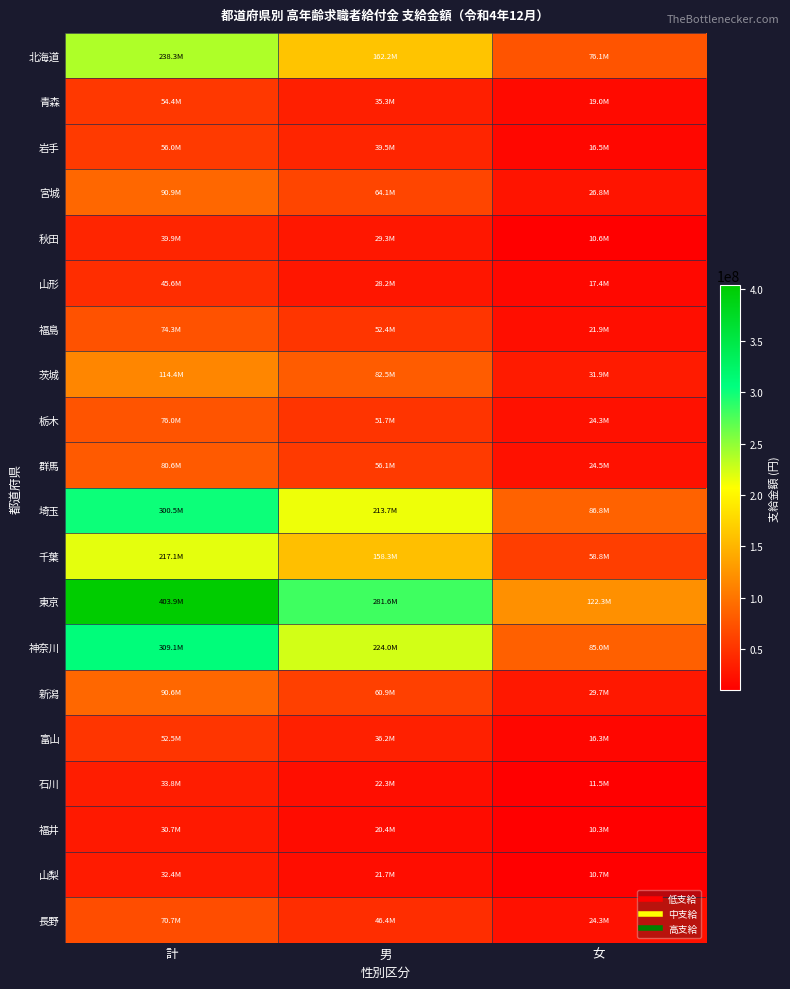

Which series has the largest range (max minus min)?

東京